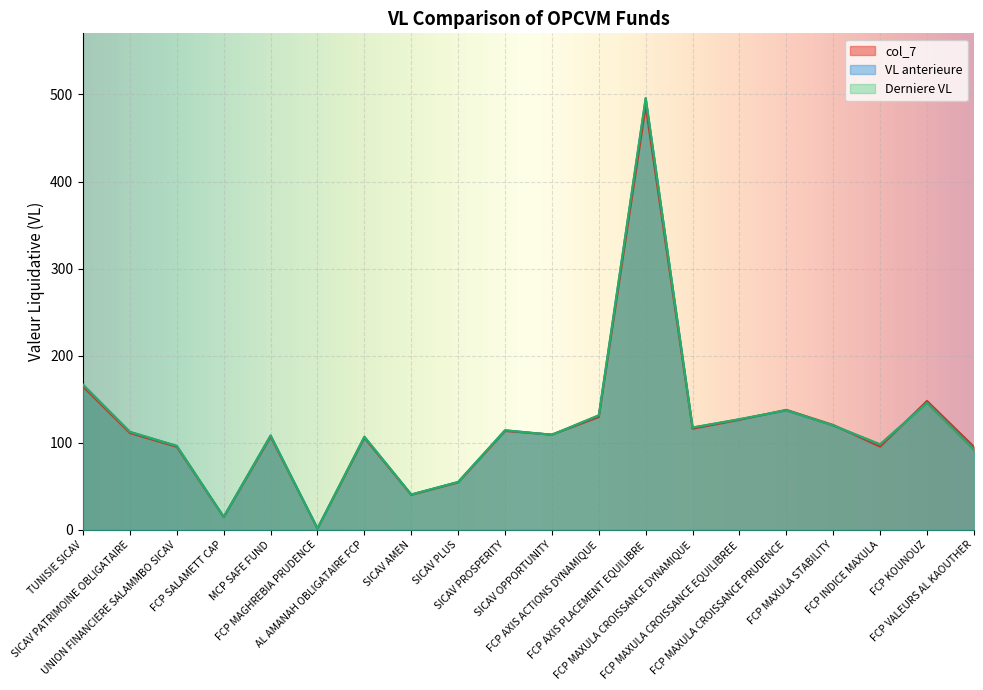

What is the approximate value of VL anterieure at FCP SALAMETT CAP?

14.8